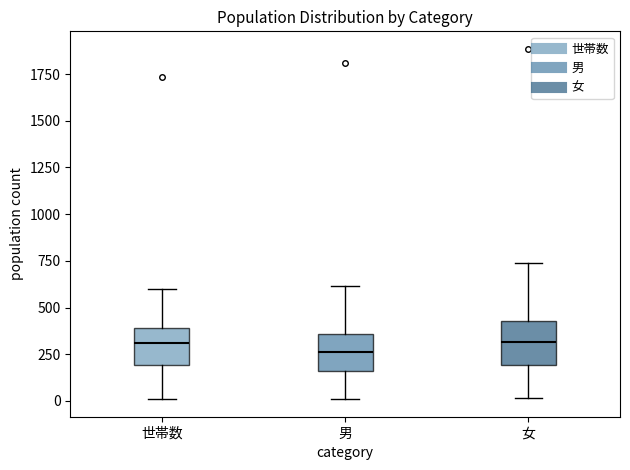

Reading left to right, transcribe this box plot: for each box, give where its median line is, the range the box spans, and where its two whiskers end, as read against the y-axis. The values are not printed on the chart, so give them approximately, as read against the axis.

世帯数: median 300, box 200 to 400, whiskers 0 to 600
男: median 250, box 150 to 350, whiskers 0 to 600
女: median 300, box 200 to 450, whiskers 0 to 750